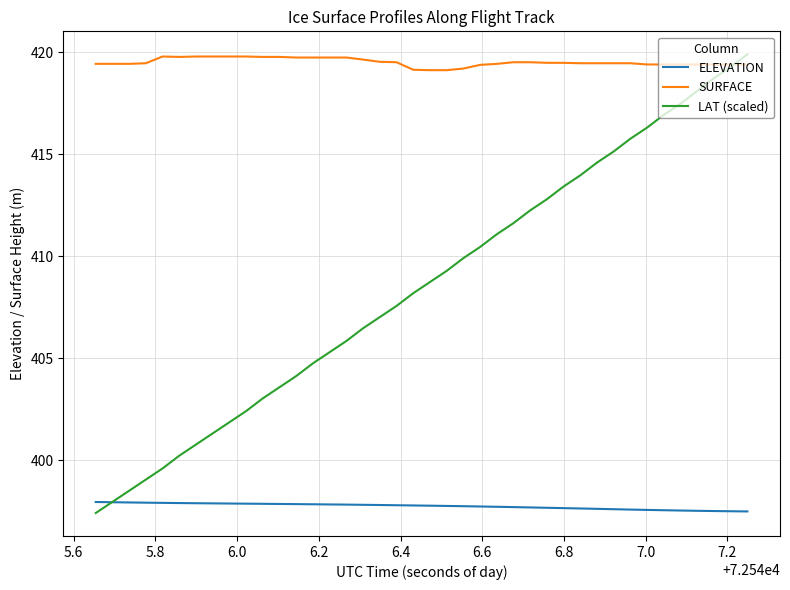

Which series has the largest total across all categories?

SURFACE